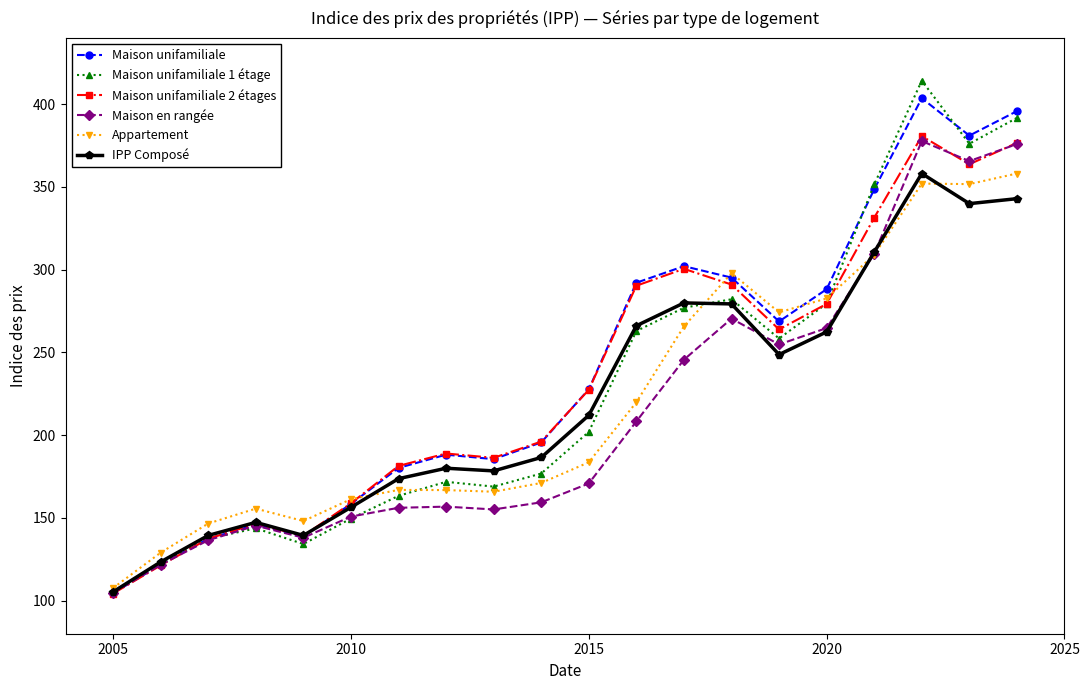

Which series has the largest range (max minus min)?

Maison unifamiliale 1 étage